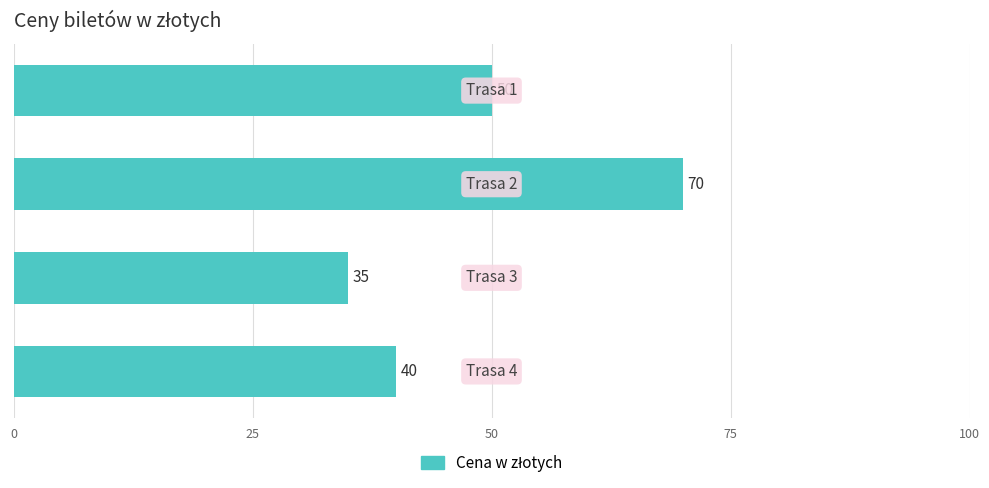

How many data points are less than 50?

2